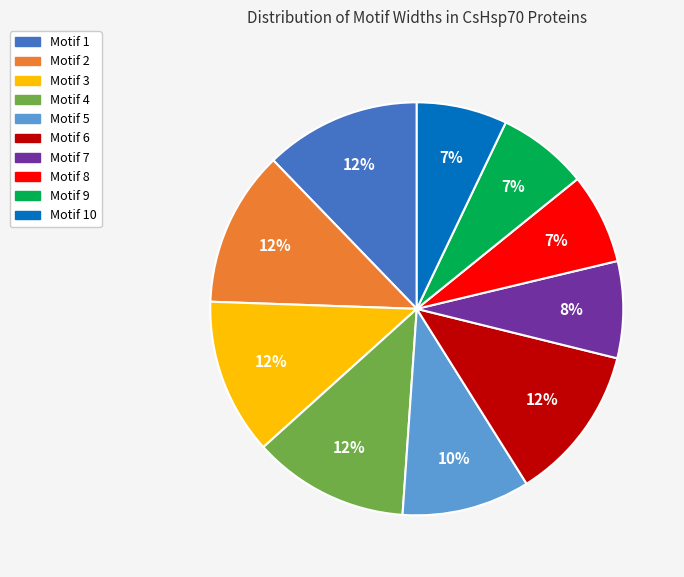

What percentage is the Motif 9 slice, to the nearest percent?

7%